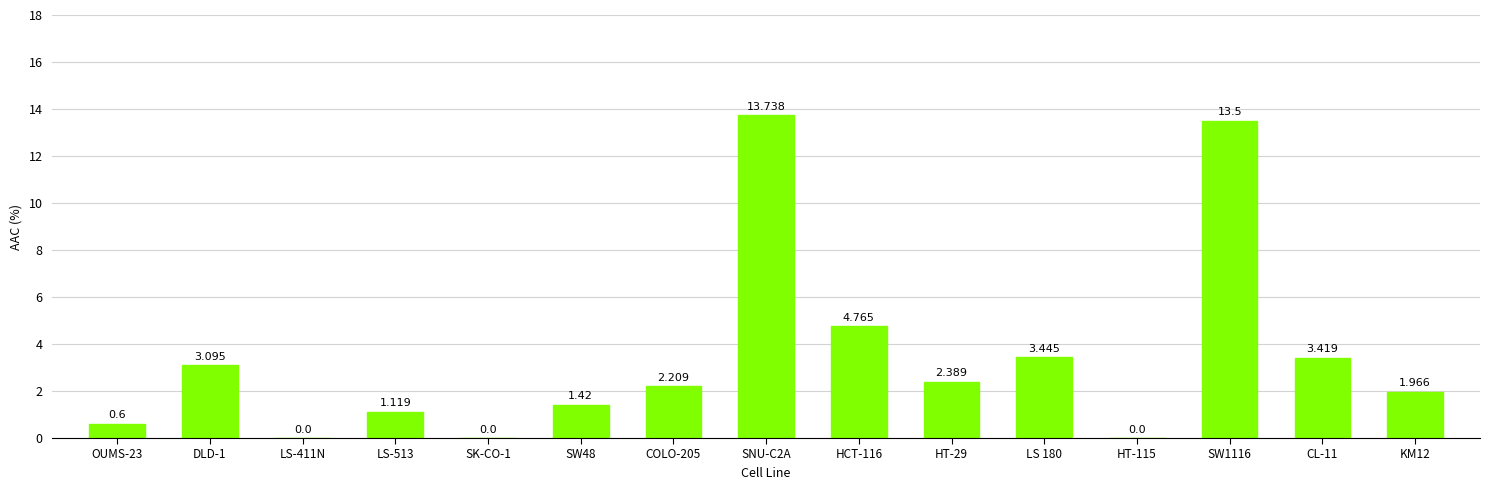

What is the value of the 1st bar from the left?

0.6